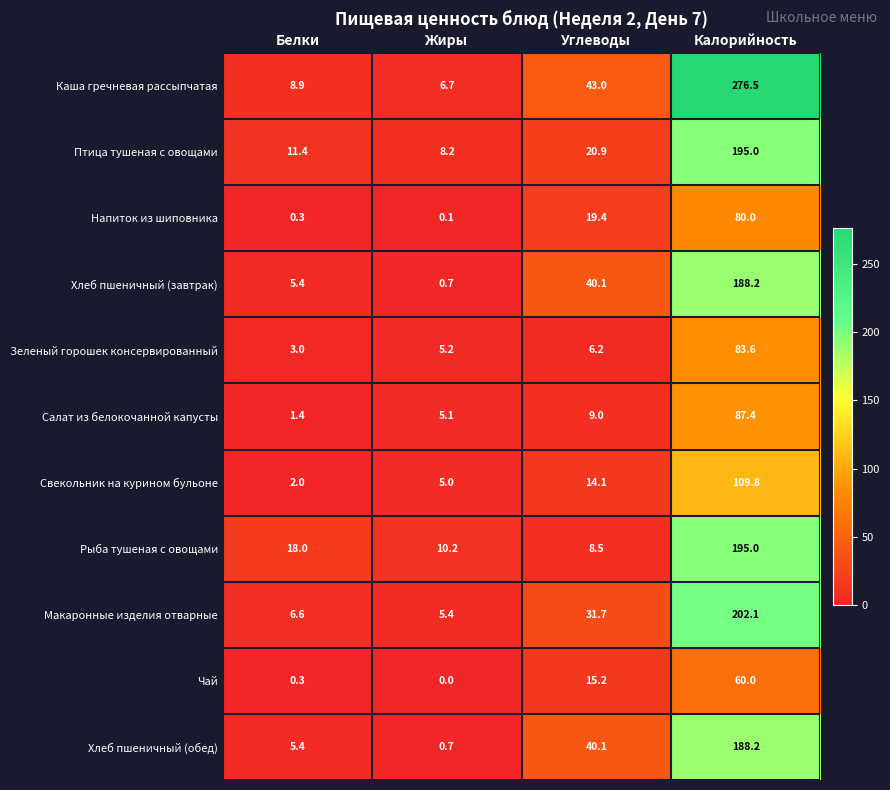

What is the difference between the Салат из белокочанной капусты values at Белки and Углеводы?

7.6